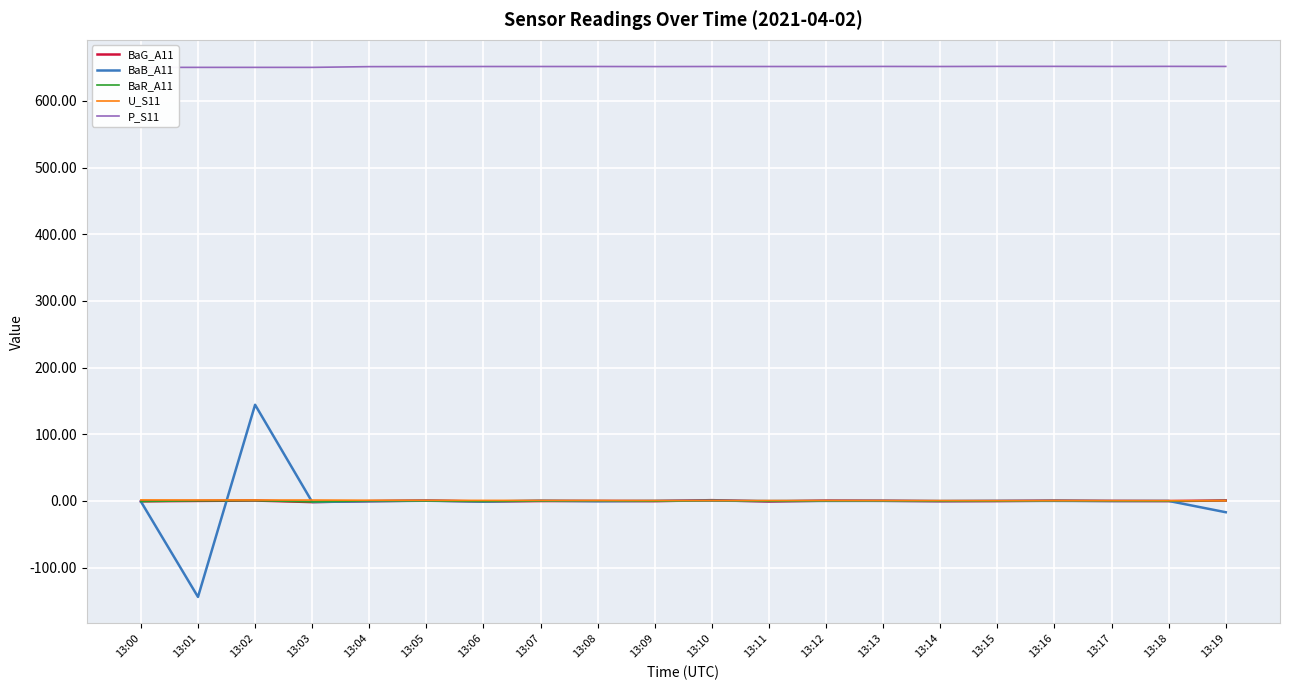

What is the spread (max minus min) of values at 13:00?

651.1